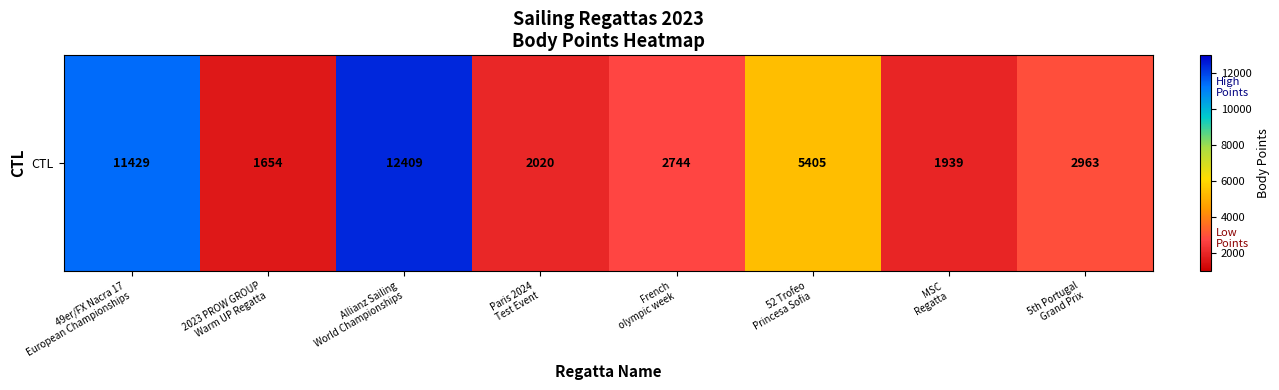

Between 49er/FX Nacra 17
European Championships and French
olympic week, which is larger?

49er/FX Nacra 17
European Championships